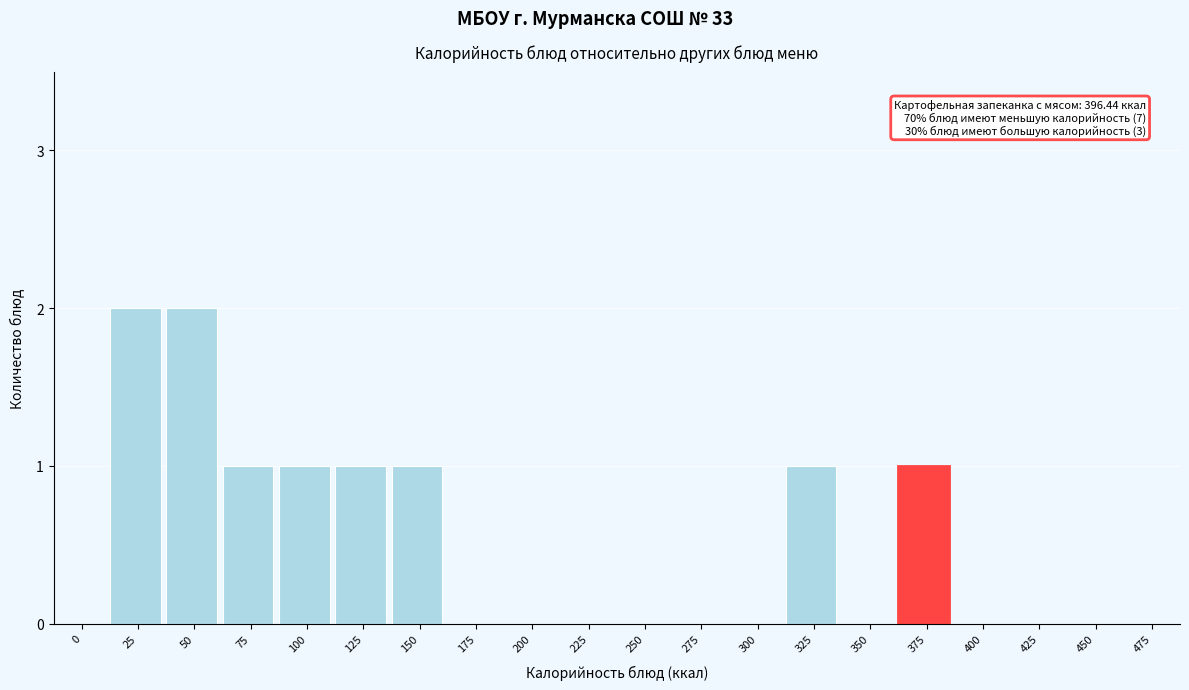

Reading left to right, transcribe all the data shown in this chart.

0=0	25=2	50=2	75=1	100=1	125=1	150=1	175=0	200=0	225=0	250=0	275=0	300=0	325=1	350=0	375=1	400=0	425=0	450=0	475=0